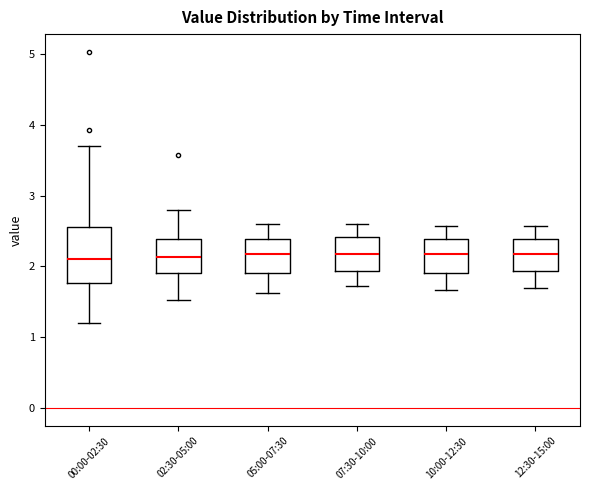

Reading left to right, transcribe this box plot: for each box, give where its median line is, the range the box spans, and where its two whiskers end, as read against the y-axis. The values are not printed on the chart, so give them approximately, as read against the axis.

00:00-02:30: median 2.1, box 1.8 to 2.6, whiskers 1.2 to 3.7
02:30-05:00: median 2.1, box 1.9 to 2.4, whiskers 1.5 to 2.8
05:00-07:30: median 2.2, box 1.9 to 2.4, whiskers 1.6 to 2.6
07:30-10:00: median 2.2, box 1.9 to 2.4, whiskers 1.7 to 2.6
10:00-12:30: median 2.2, box 1.9 to 2.4, whiskers 1.7 to 2.6
12:30-15:00: median 2.2, box 1.9 to 2.4, whiskers 1.7 to 2.6